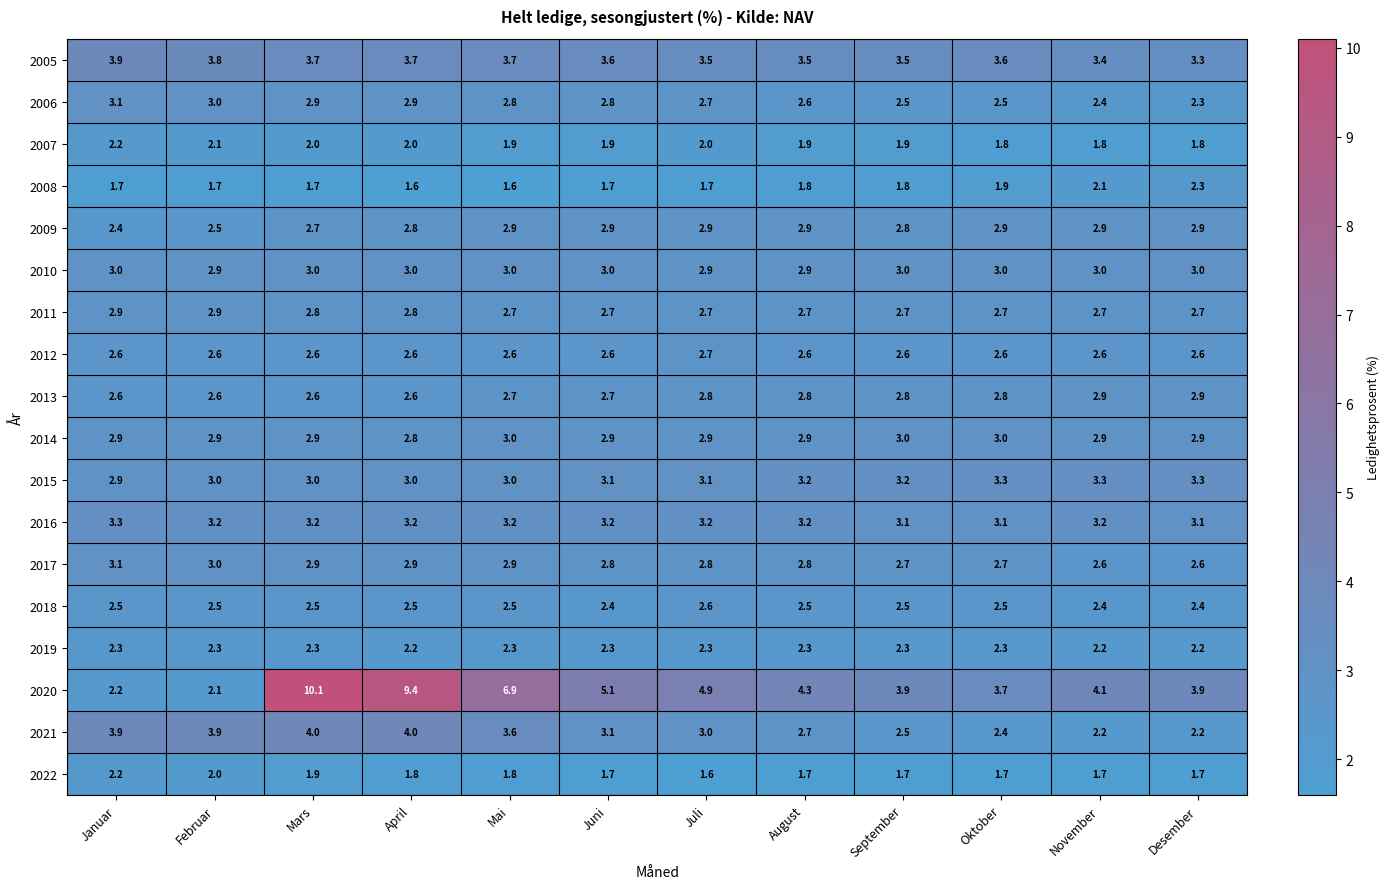

Count the number of data series in this chart.

18